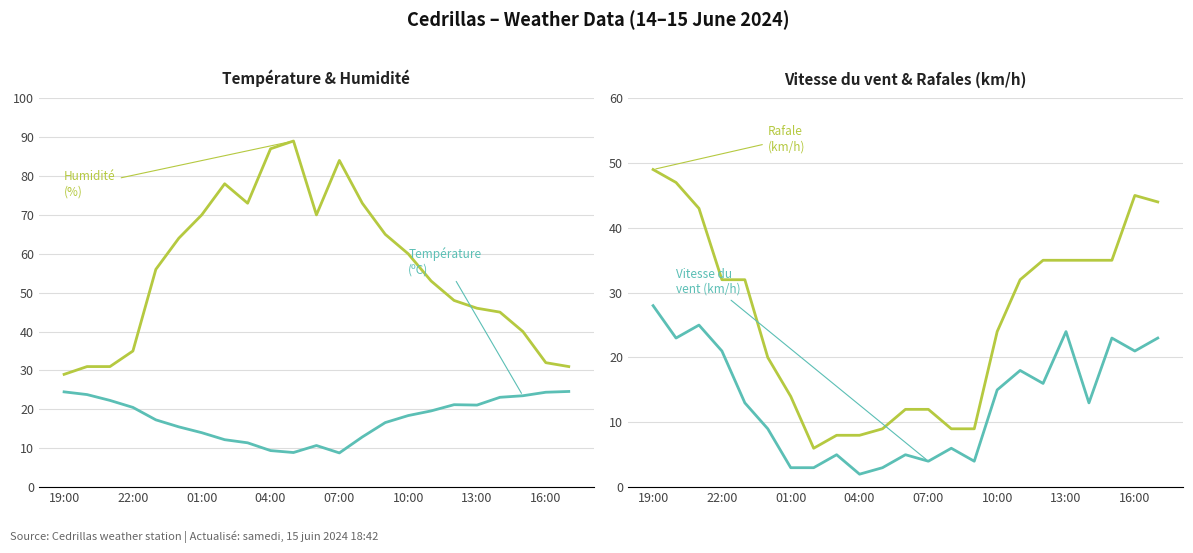

What is the difference between the second highest and minimum values in the Humidité (%) series?

58.0